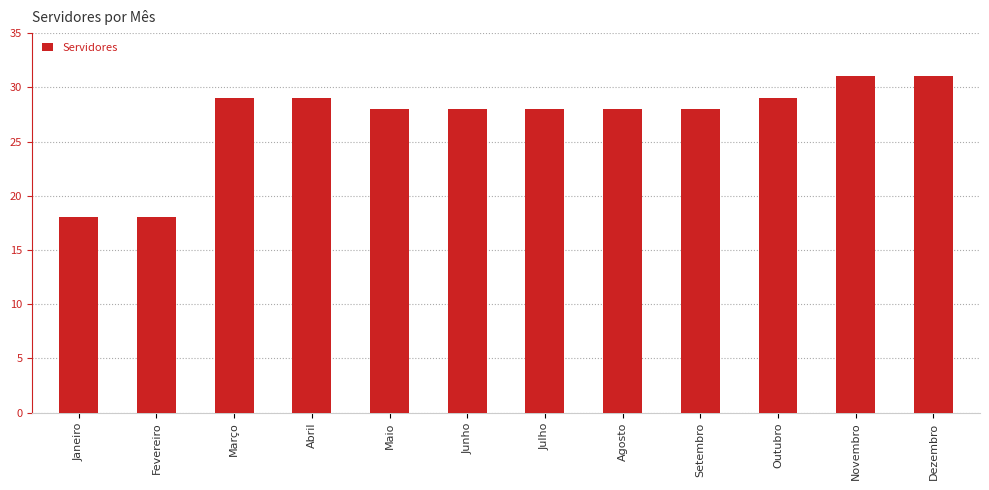

The chart shows a value of 37 at Julho. True or false?

False